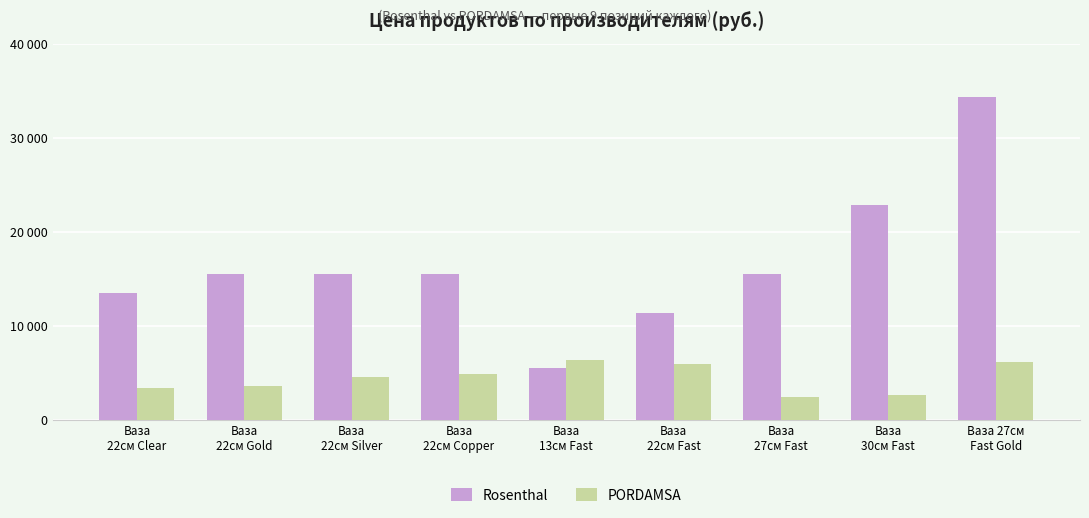

What are all the series names shown in the legend?

Rosenthal, PORDAMSA